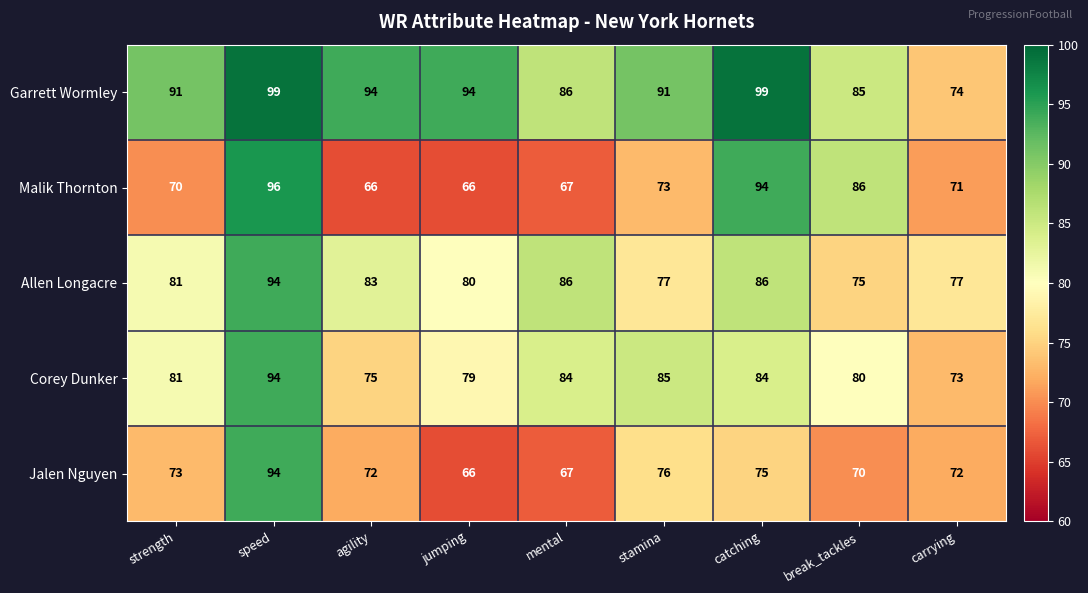

At which category is the sum across all series the highest?

speed